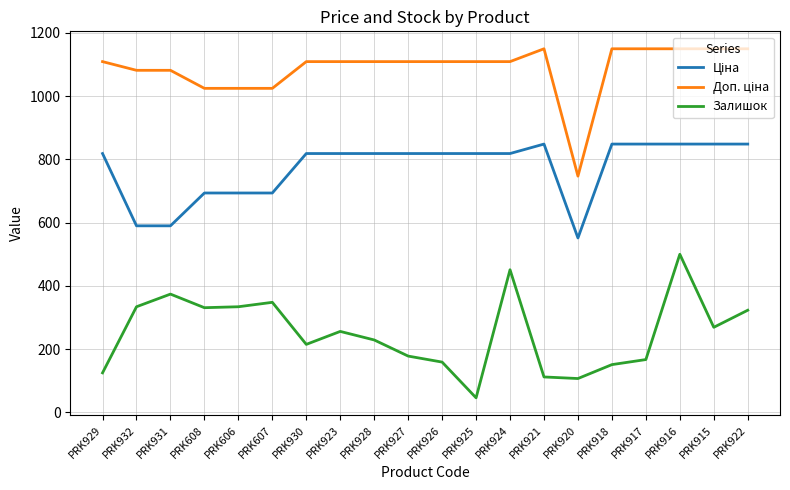

Which series has the widest spread of values?

Залишок